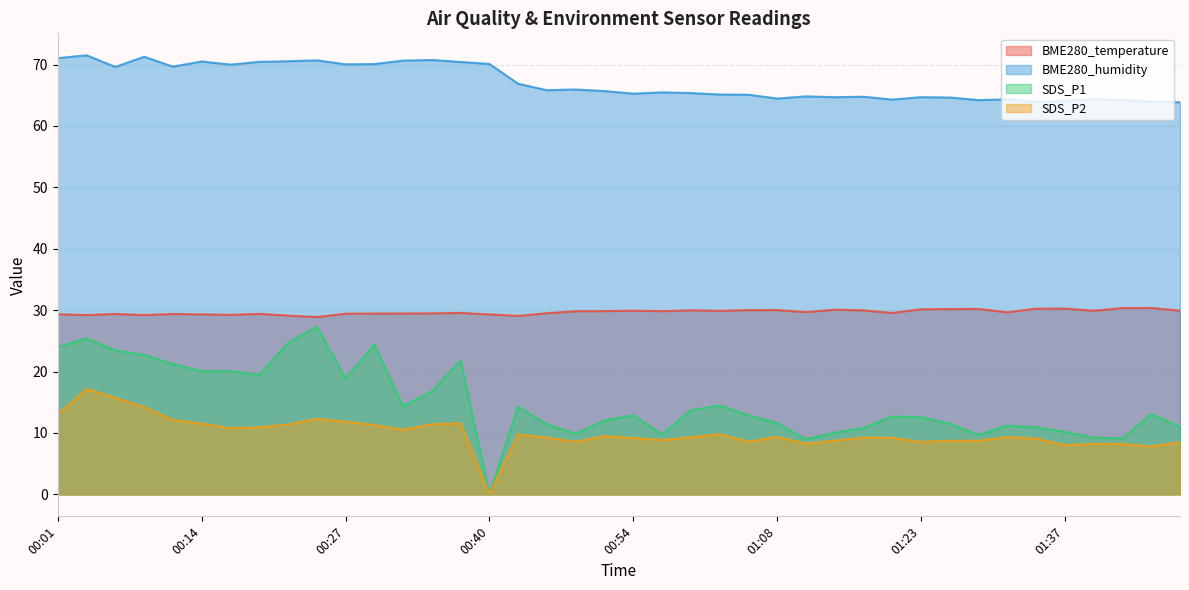

How many lines are shown in the chart?

4